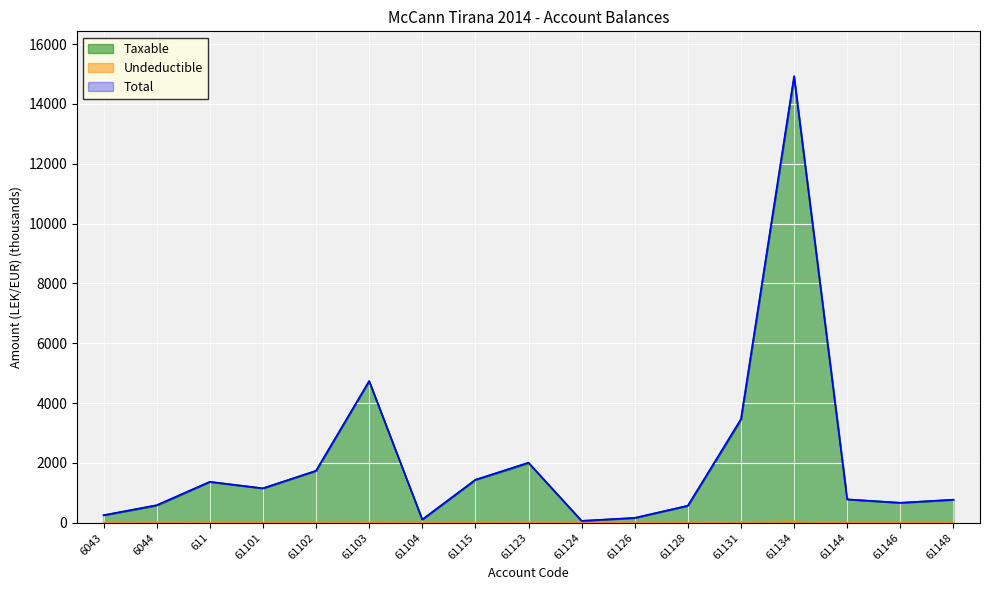

The Taxable series shows 575.3 at 6044. True or false?

True